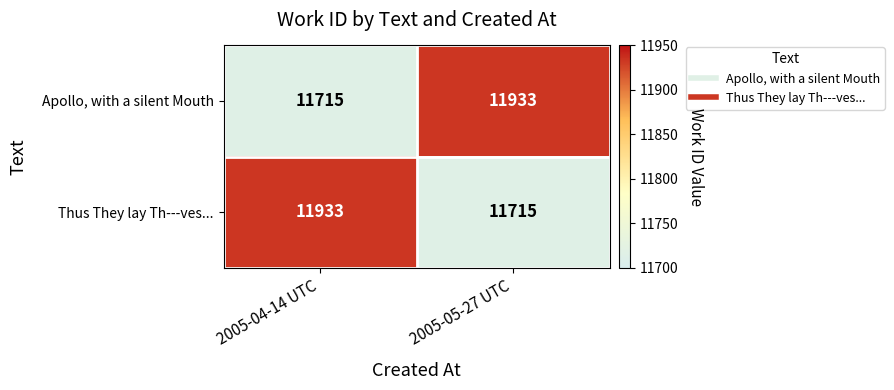

True or false: Apollo, with a silent Mouth has a value of 18901 at 2005-05-27 UTC.

False